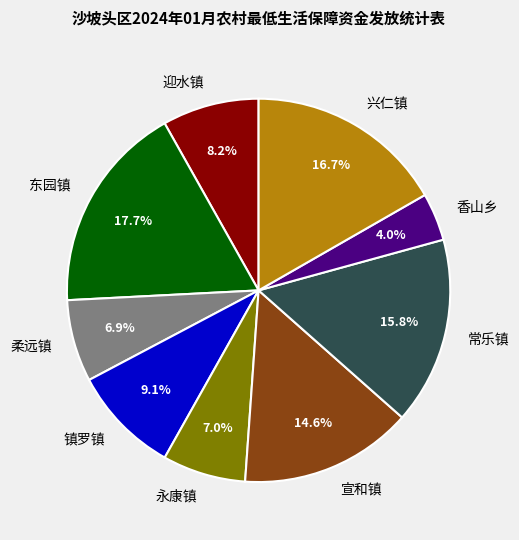

Is it true that 柔远镇 is 7% of the pie?

True